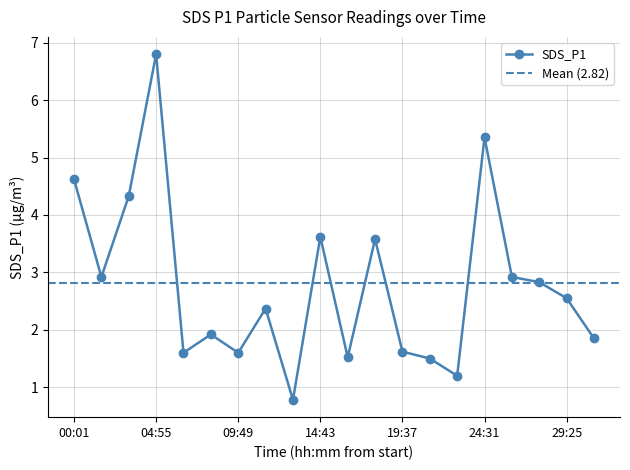

Which category has the lowest value across all series?

13:05